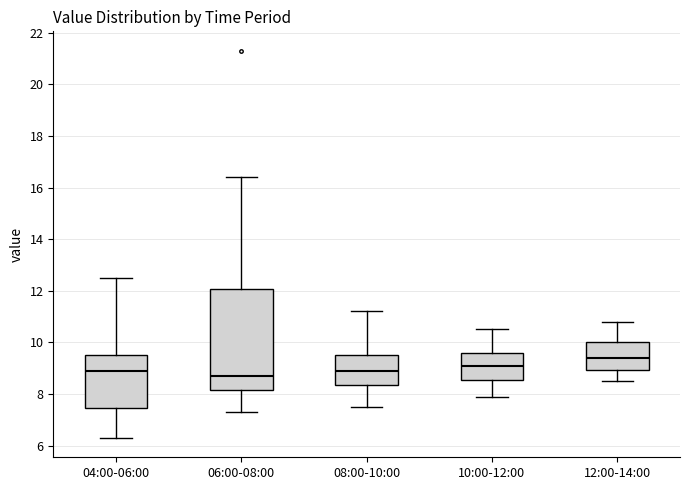

Where does the upper whisker of the box for 04:00-06:00 end on the y-axis? The values are not printed on the chart, so give them approximately, as read against the axis.

12.6